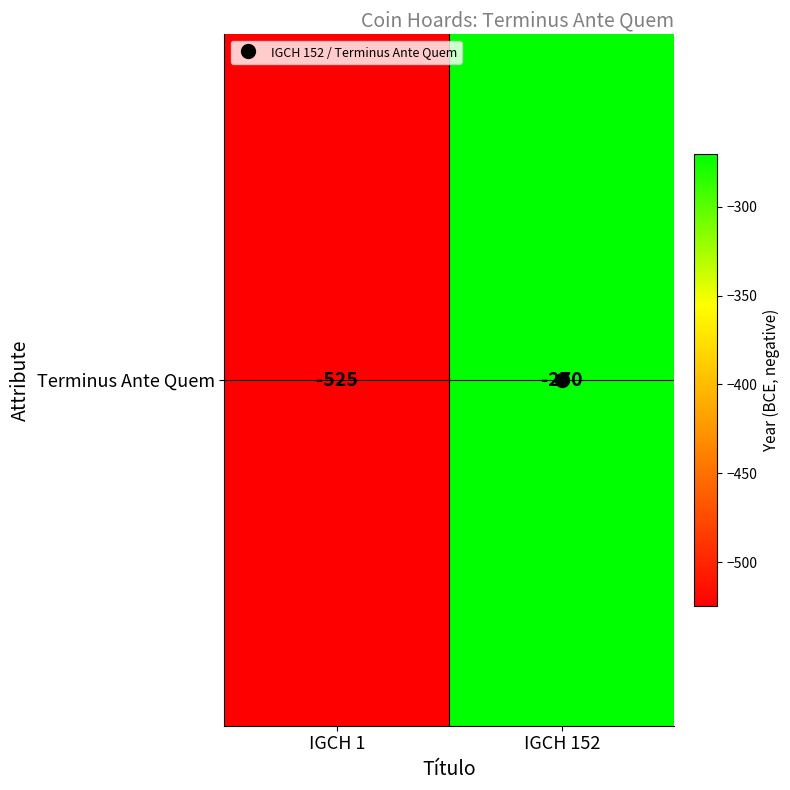

Is it true that the value at IGCH 152 is -409?

False